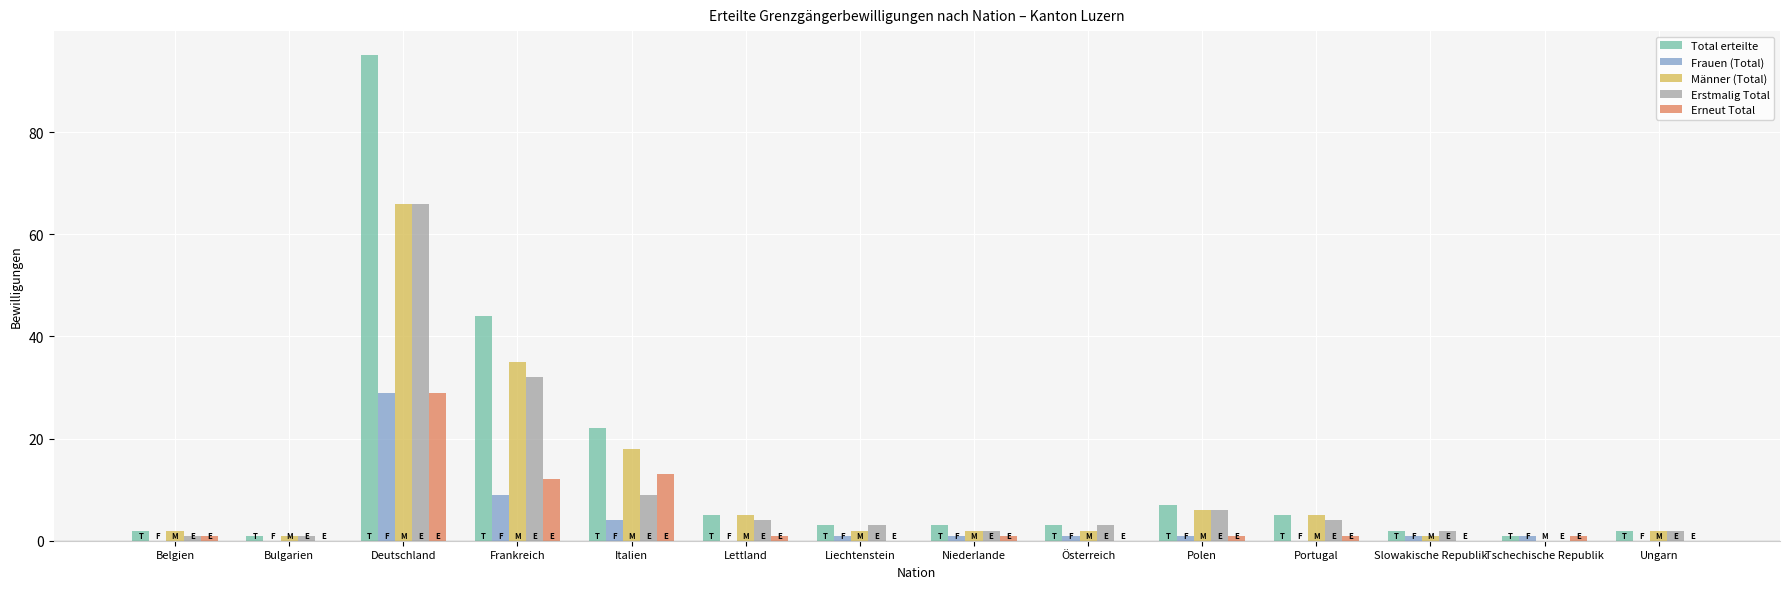

Are the bars grouped side by side (vs. stacked)?

Yes